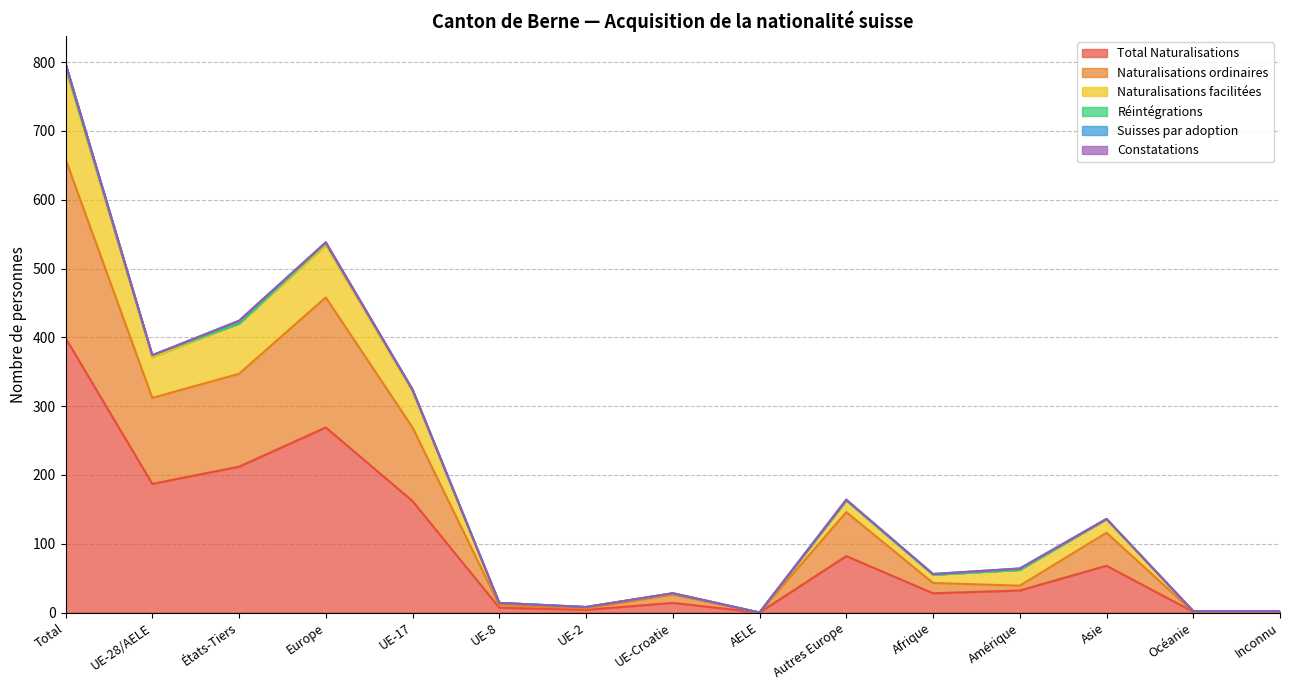

The Total Naturalisations series shows 28 at Afrique. True or false?

True